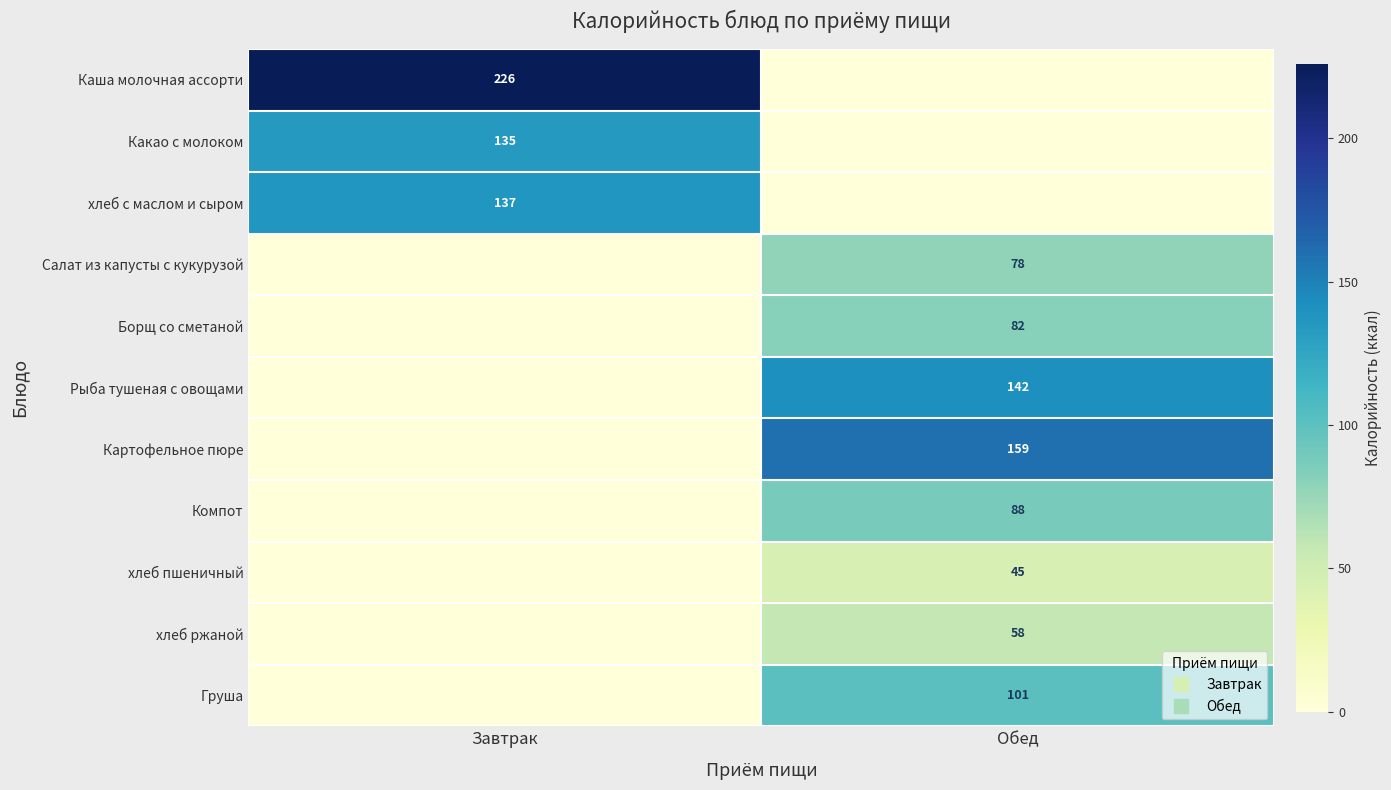

What is the total value across all series at Обед?

753